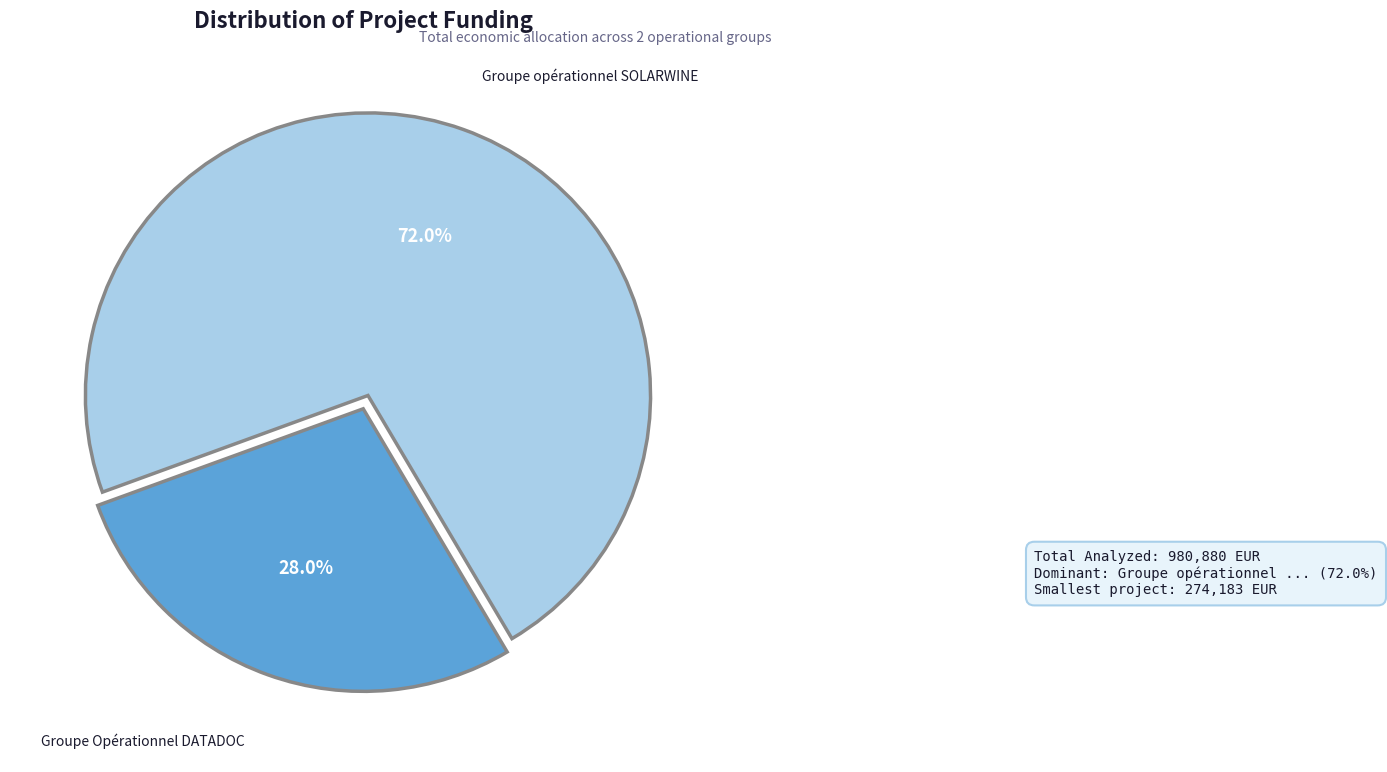

Is there a majority slice in this chart?

Yes